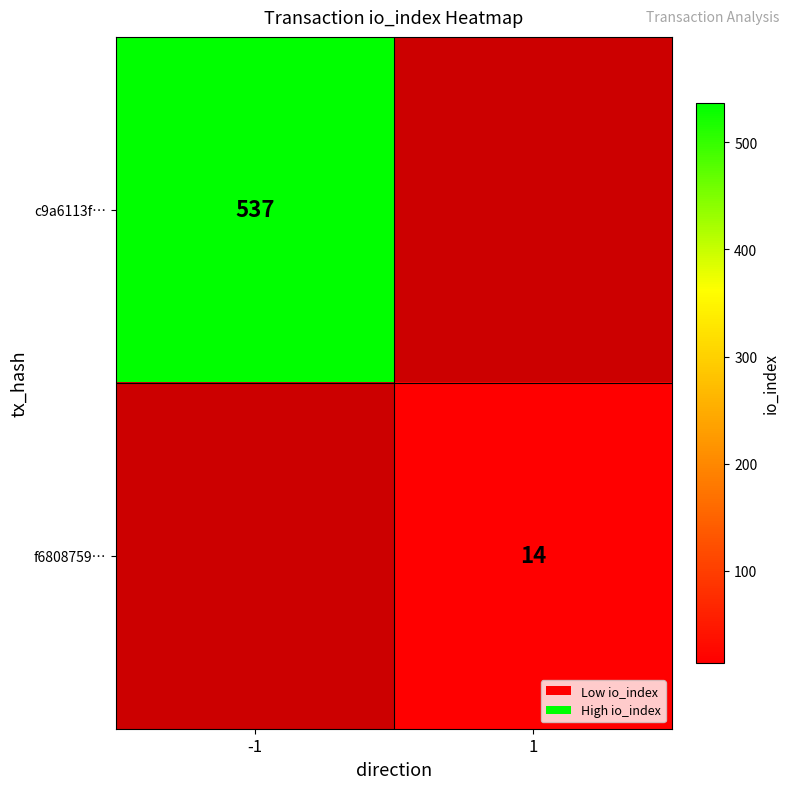

Is it true that f6808759… equals 23 at 1?

False